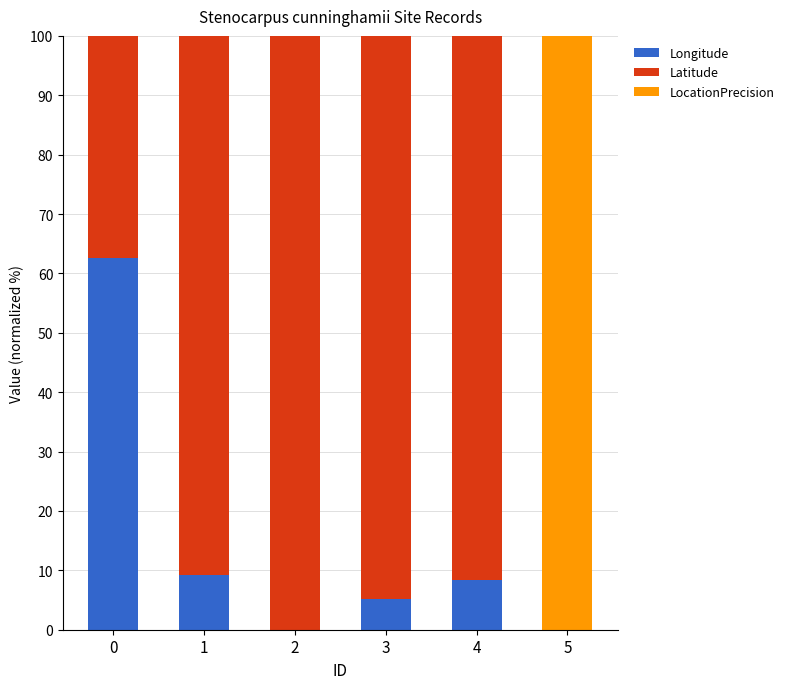

Is it true that Longitude equals 4.4 at 4?

False